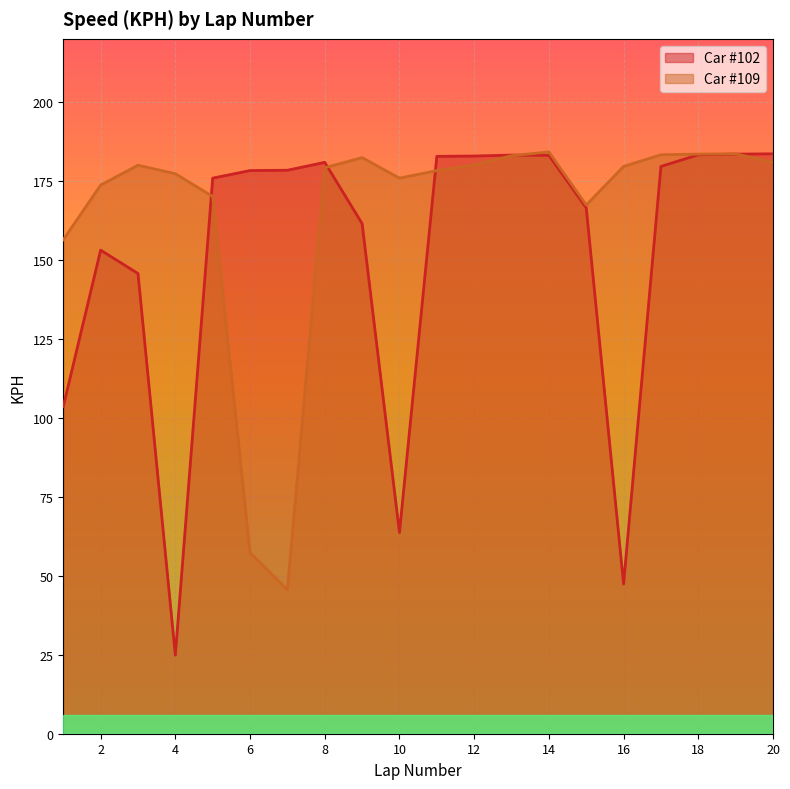

What is the sum of all 102 values?

3041.9